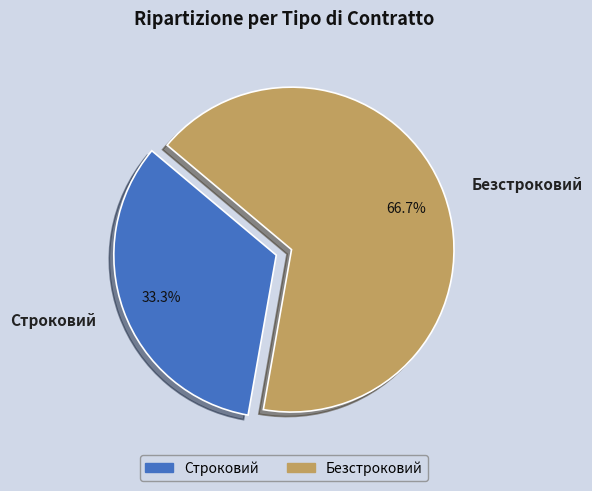

What is the ratio of the value at Строковий to the value at Безстроковий?

0.5